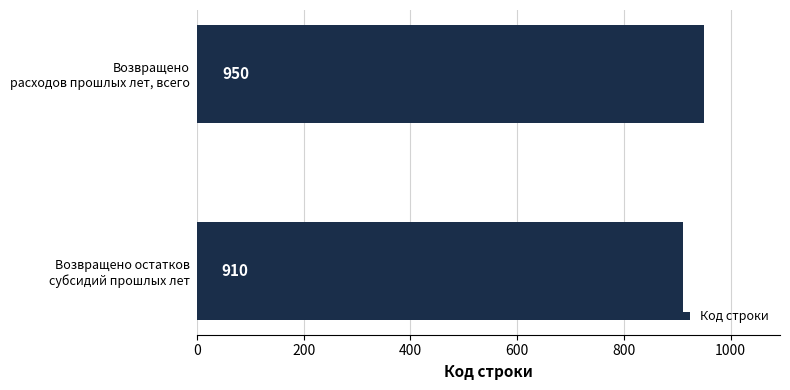

What is the difference between the maximum and minimum values?

40